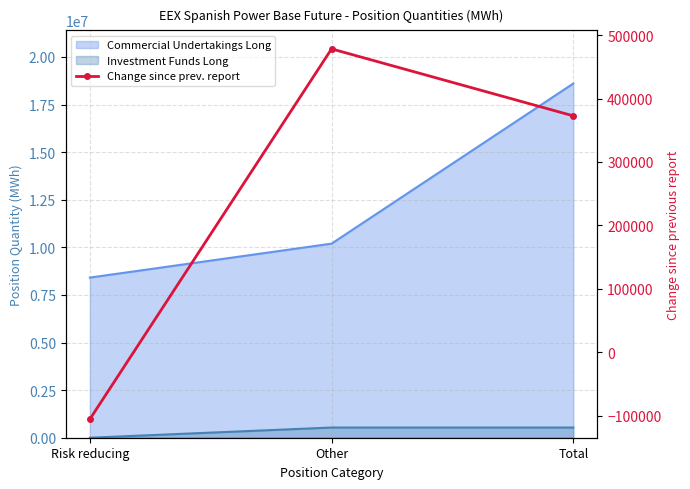

How many values are below zero?

1